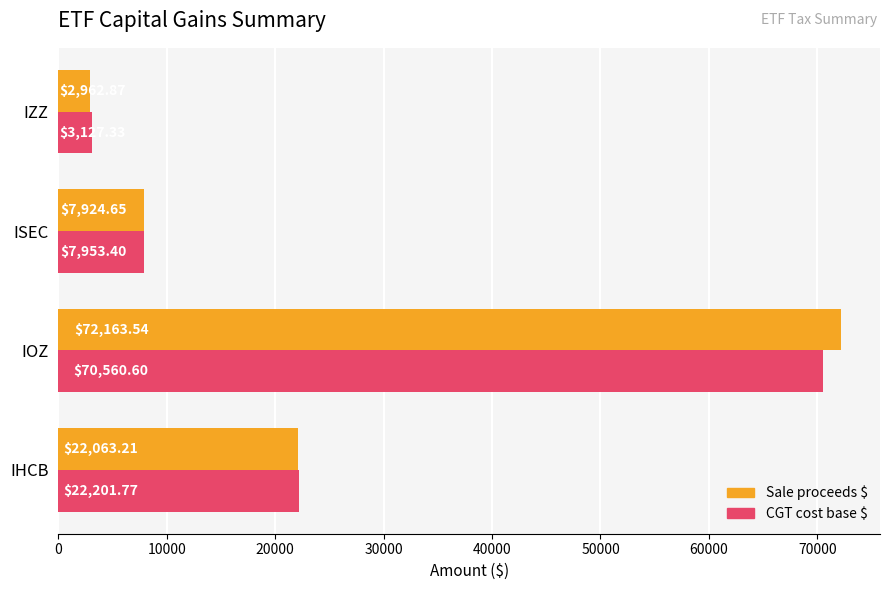

Where is CGT cost base $ nearest to the value 36843?

IHCB